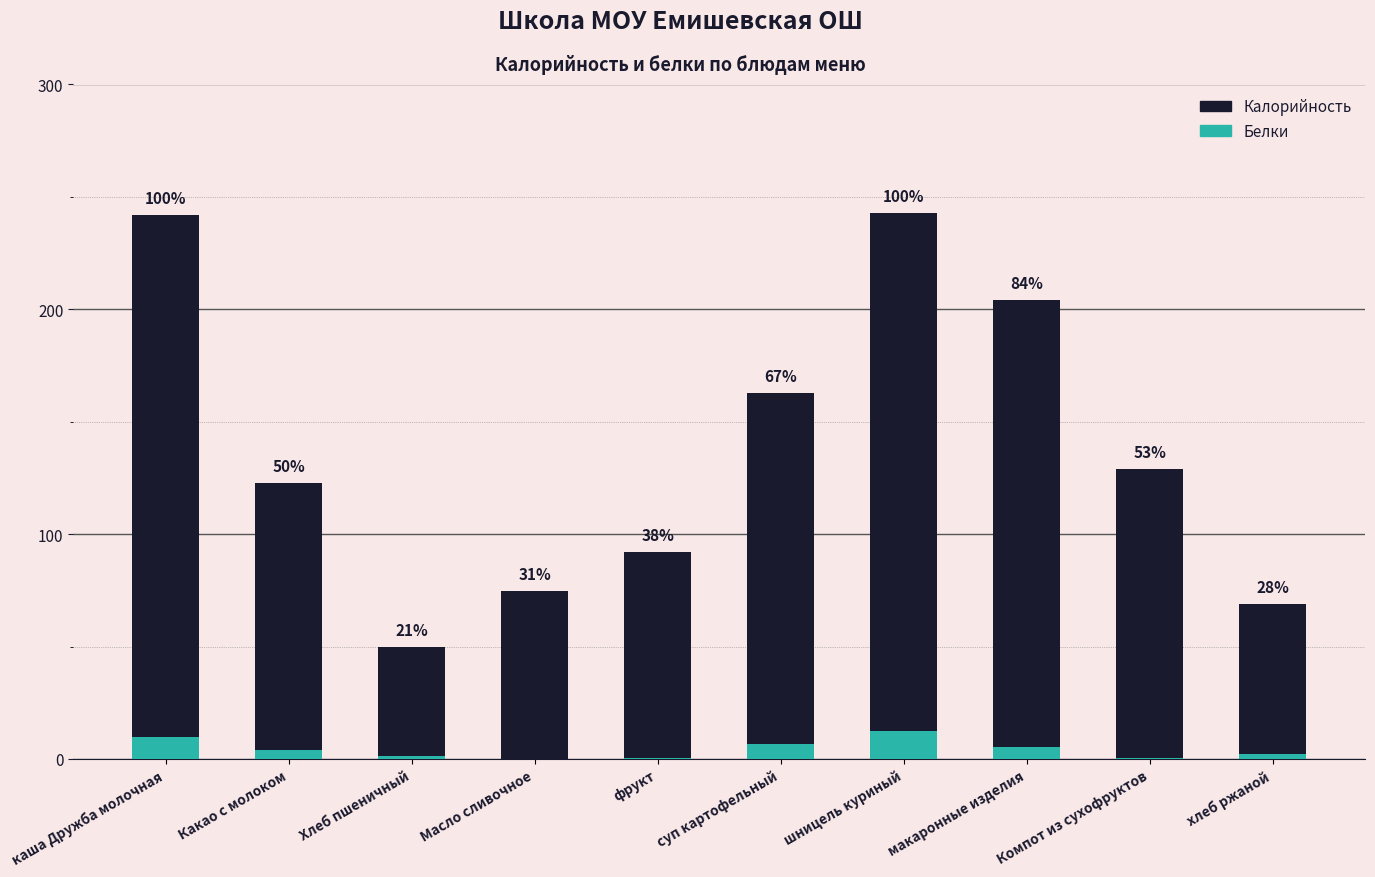

Which series changed the most between фрукт and суп картофельный?

Калорийность